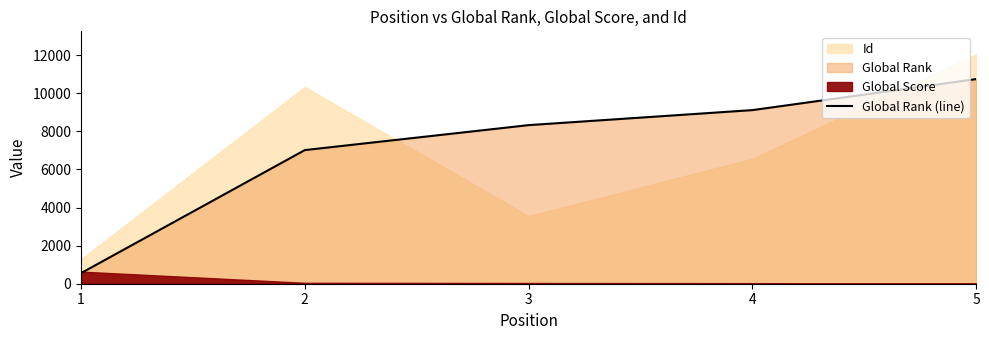

What is the value of the 4th point from the left?

9119